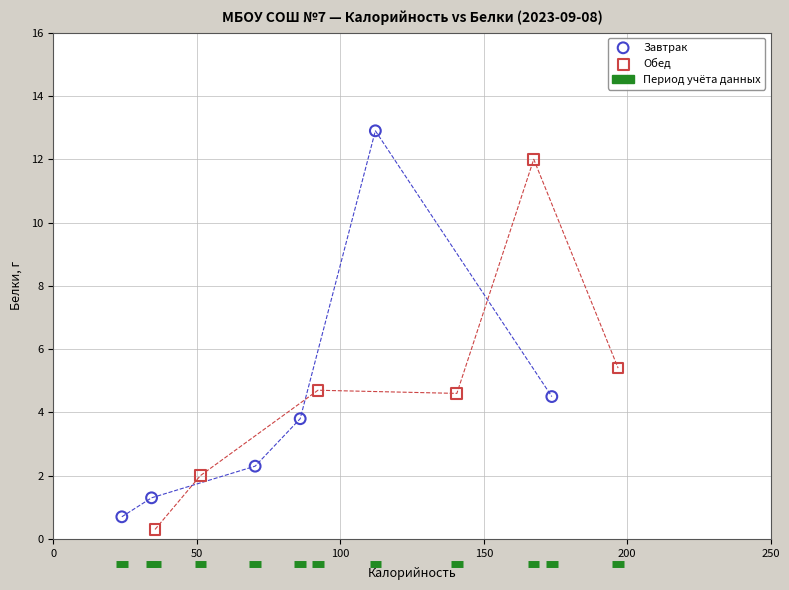

Which series has the widest spread of Y values?

Завтрак